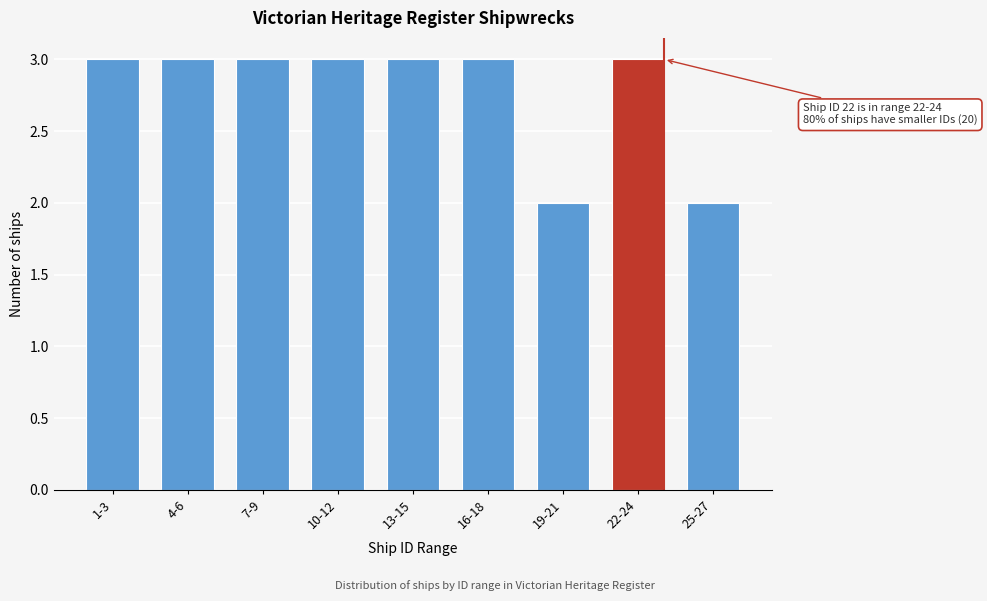

Reading left to right, what are all the values shown in this chart?

3	3	3	3	3	3	2	3	2